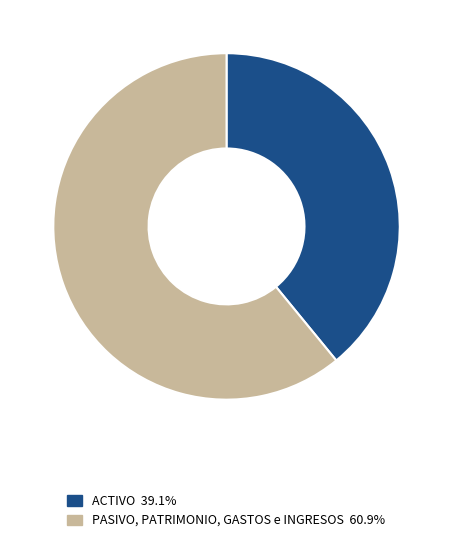

Does any single category account for the majority?

Yes